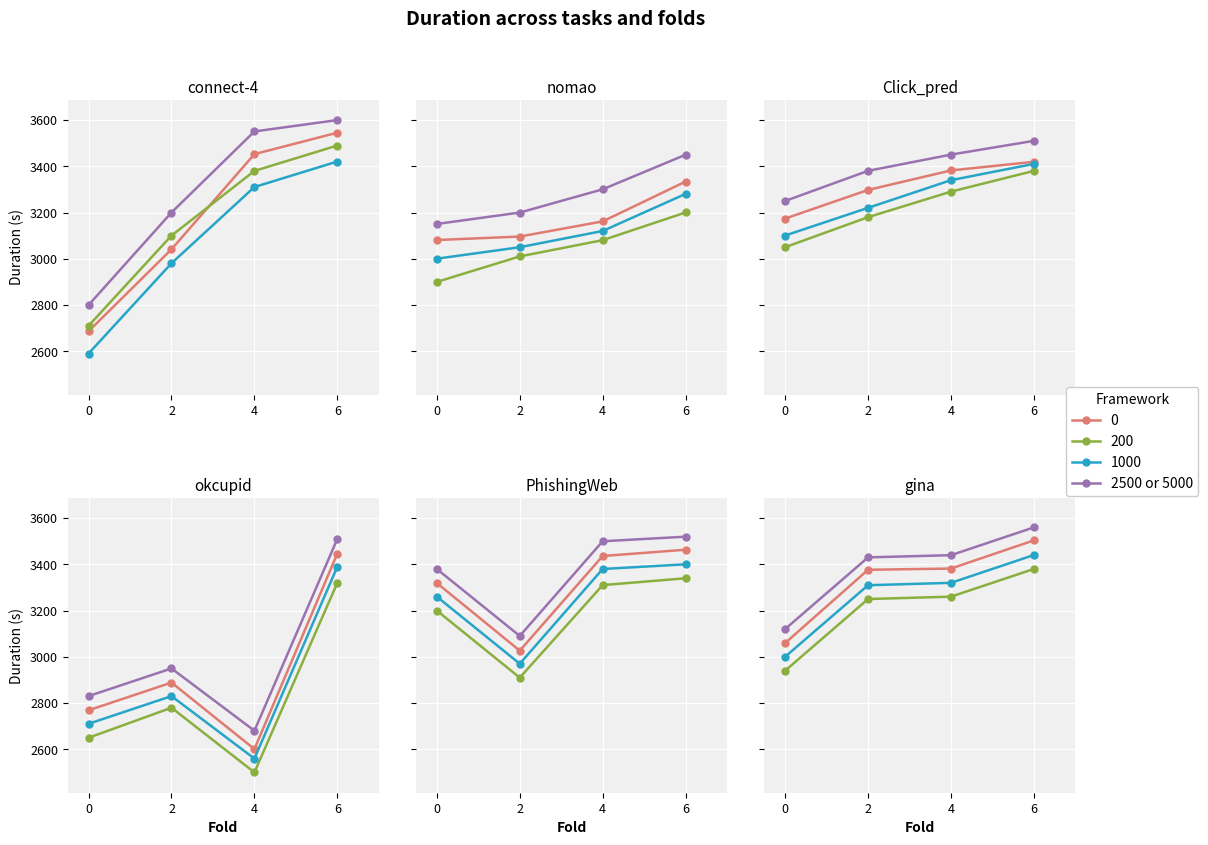

Which has a higher value, 4 or 6?

6